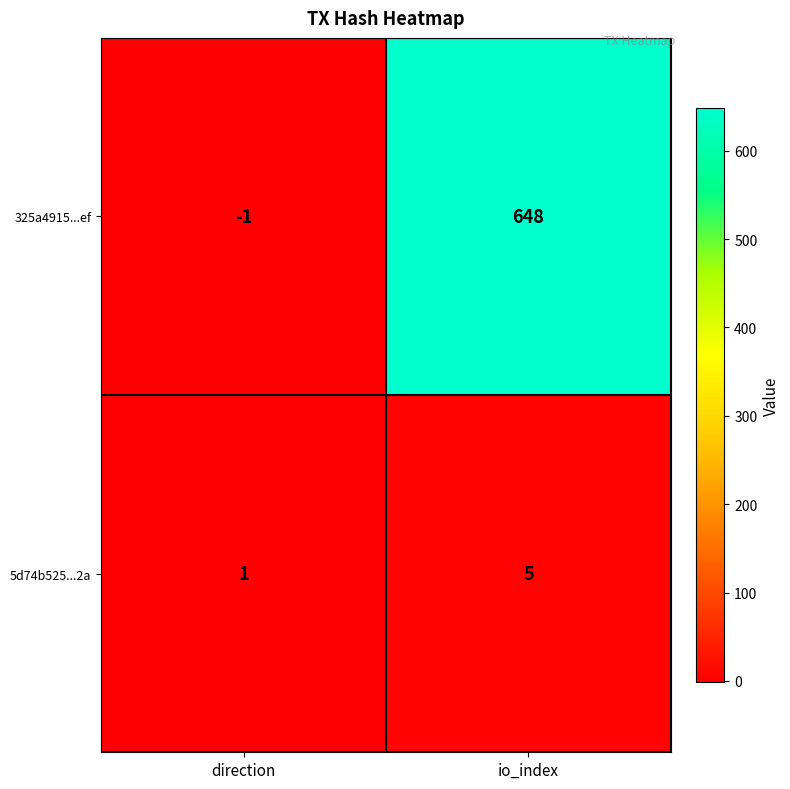

What is the greatest value displayed?

648